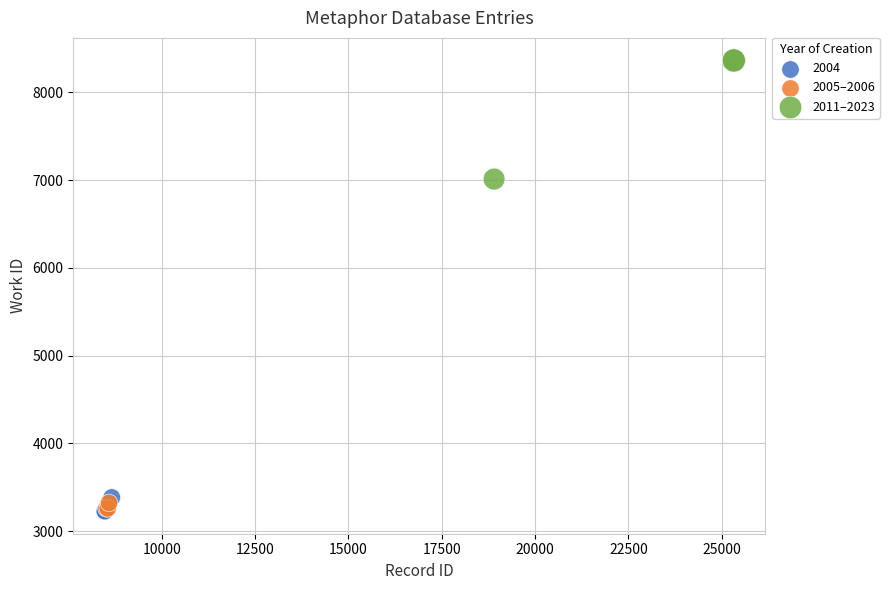

Which series has the widest spread of Y values?

2011–2023